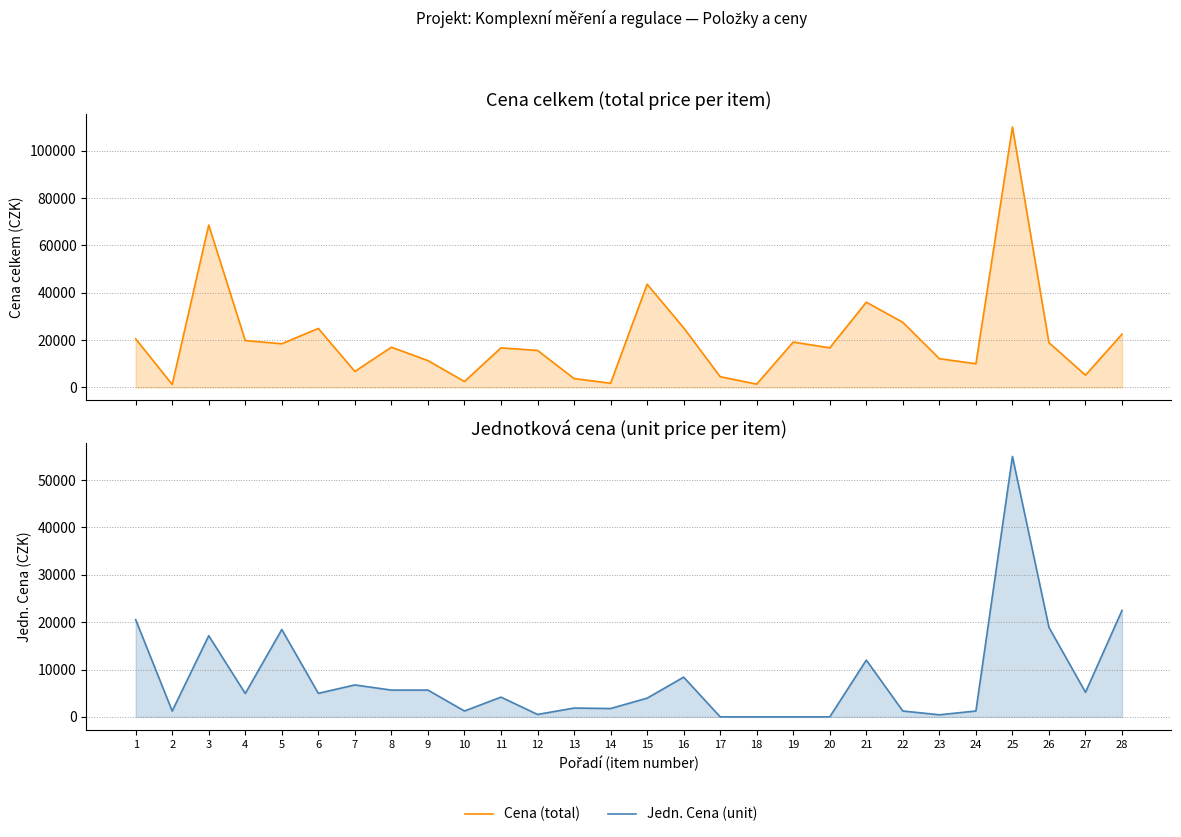

True or false: Jedn. Cena (unit) and Cena (total) intersect in this chart.

False